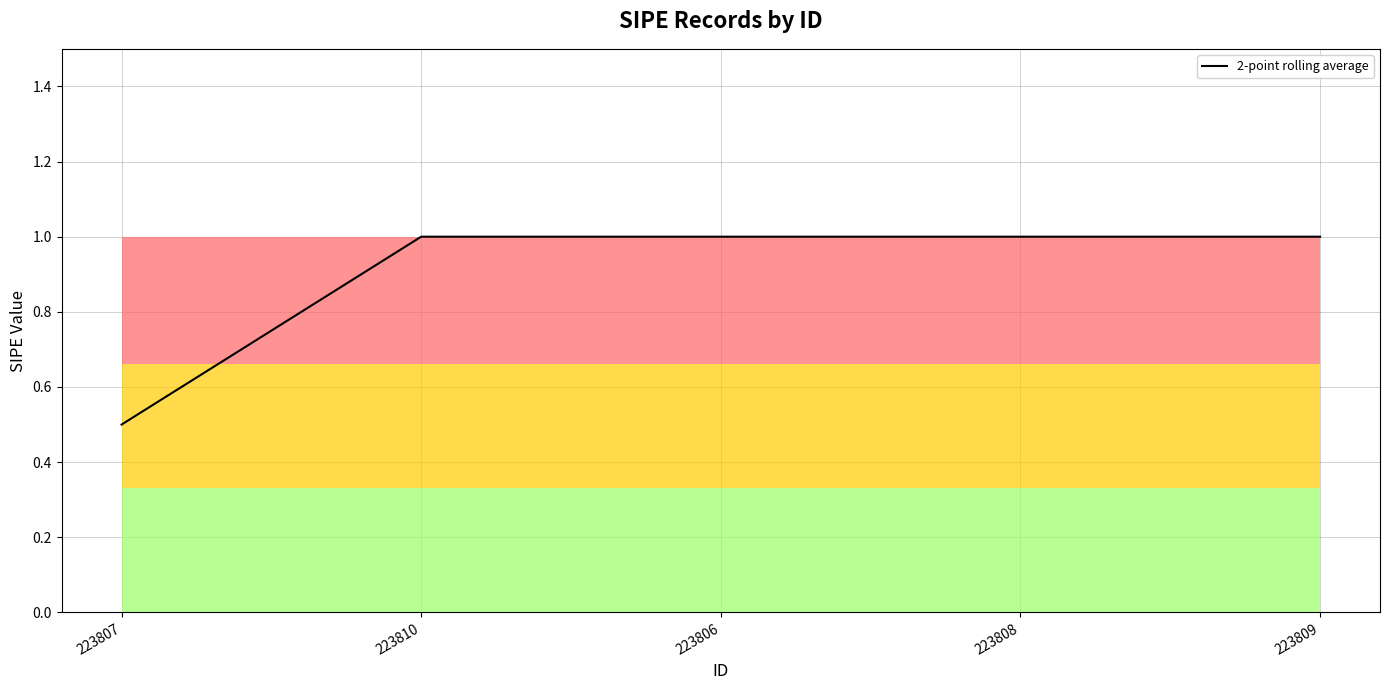

What is the average value?

0.9